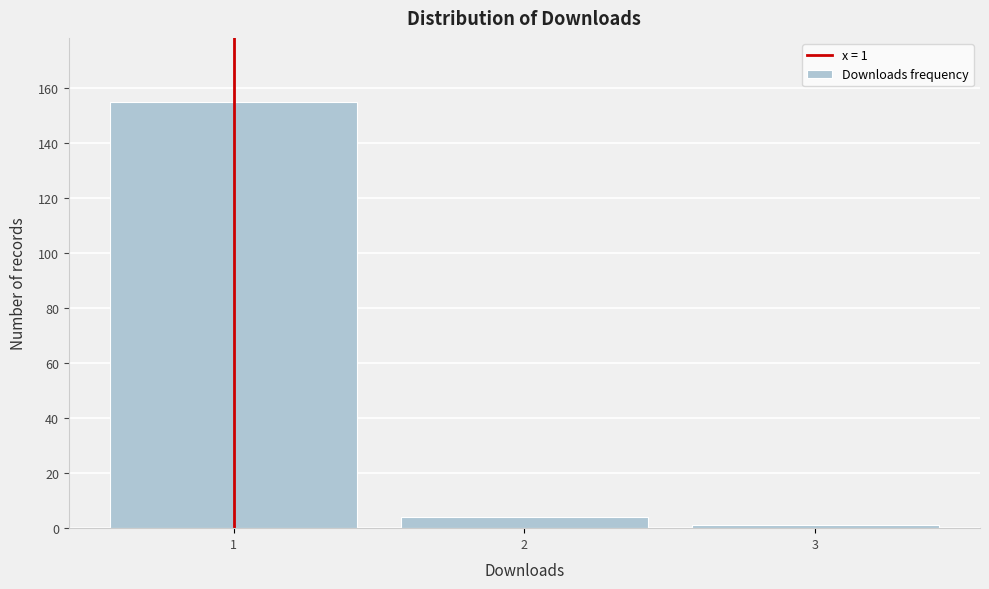

Which range on the x-axis has the tallest bar?

0.5 to 1.5